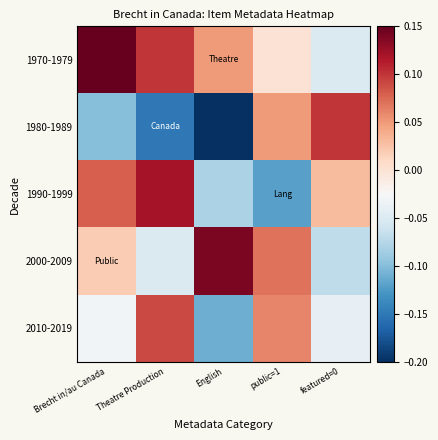

What is the difference between the highest and lowest values at Theatre Production?

0.3